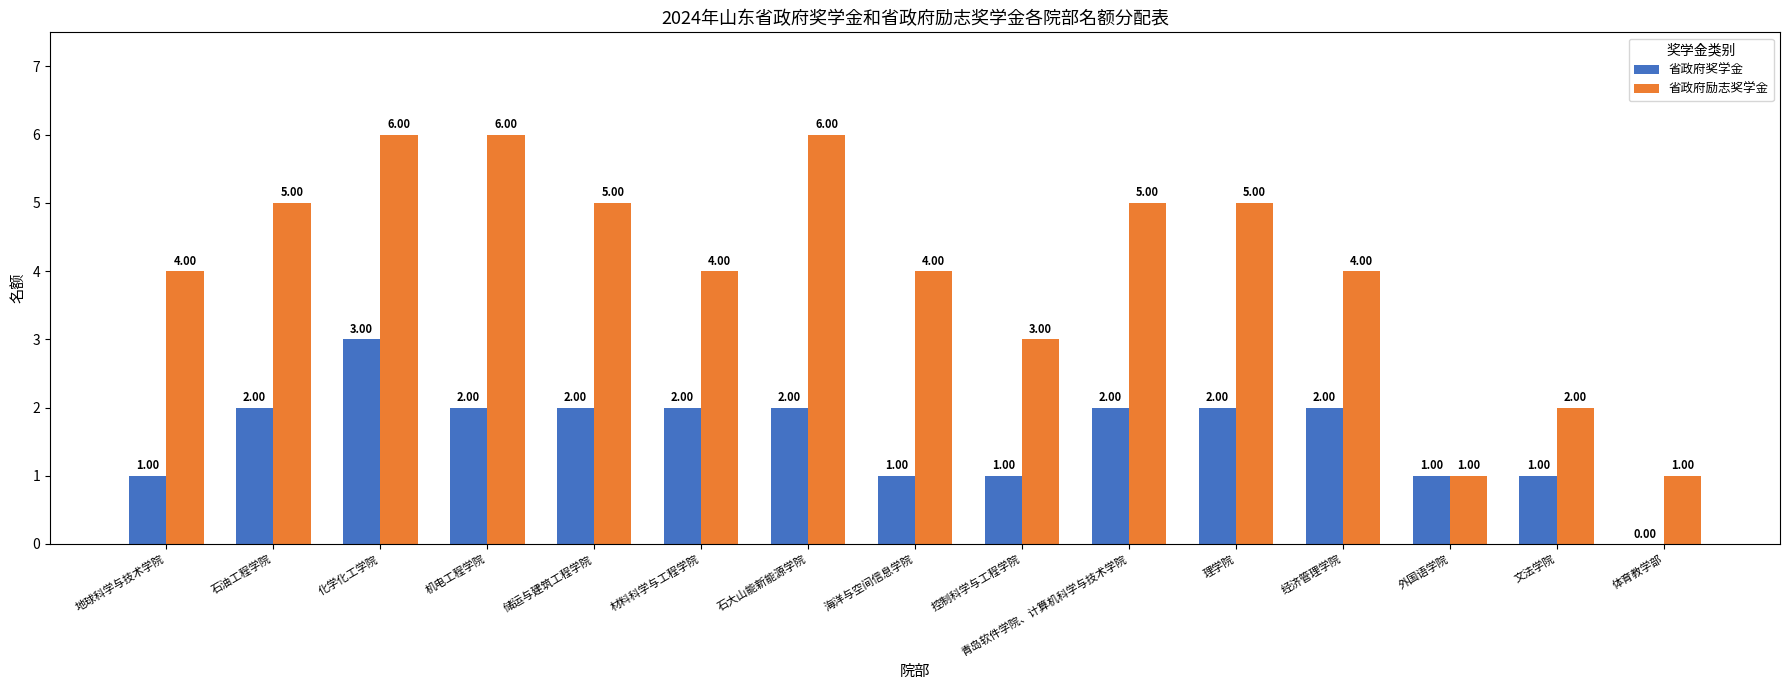

At which category is the sum across all series the highest?

化学化工学院